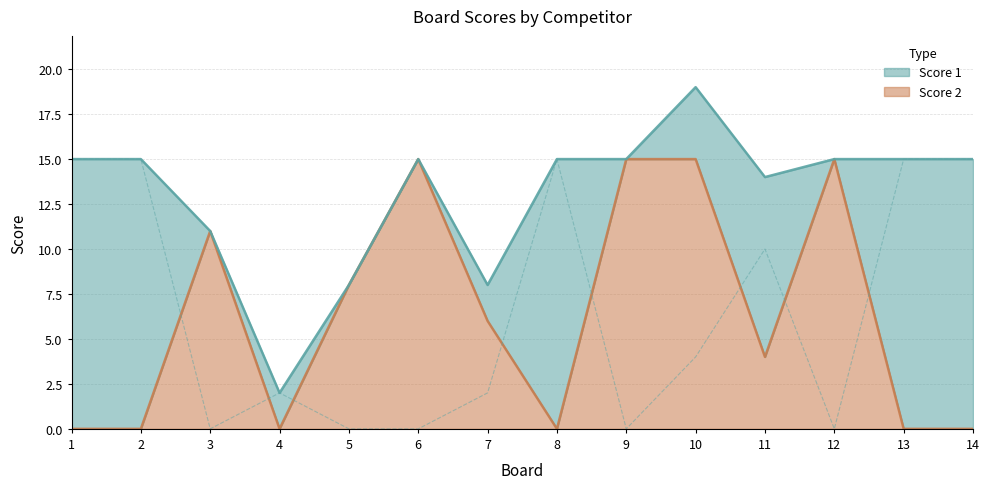

True or false: Score 2 has more than 1 interior local peaks.

True